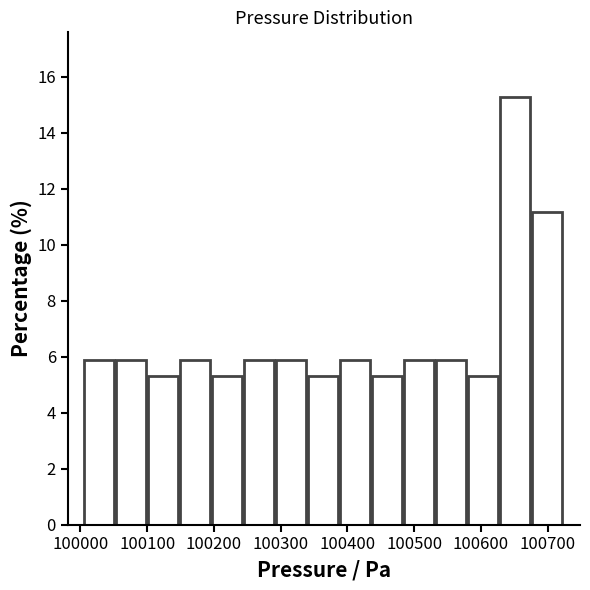

Reading left to right, list every bar in this chart as the range it spans on the x-axis followed by its height. Neither the bar edges nor the heights are printed on the chart, so give them approximately, as read against the axes.

100010 to 100050: 5.8
100050 to 100100: 5.8
100100 to 100150: 5.2
100150 to 100200: 5.8
100200 to 100240: 5.2
100240 to 100290: 5.8
100290 to 100340: 5.8
100340 to 100390: 5.2
100390 to 100440: 5.8
100440 to 100480: 5.2
100480 to 100530: 5.8
100530 to 100580: 5.8
100580 to 100630: 5.2
100630 to 100680: 15.2
100680 to 100720: 11.2